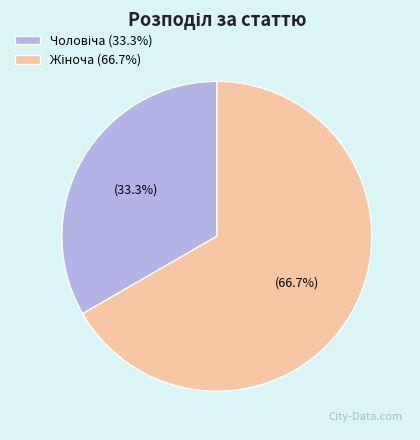

Is there any slice that represents more than half of the pie?

Yes